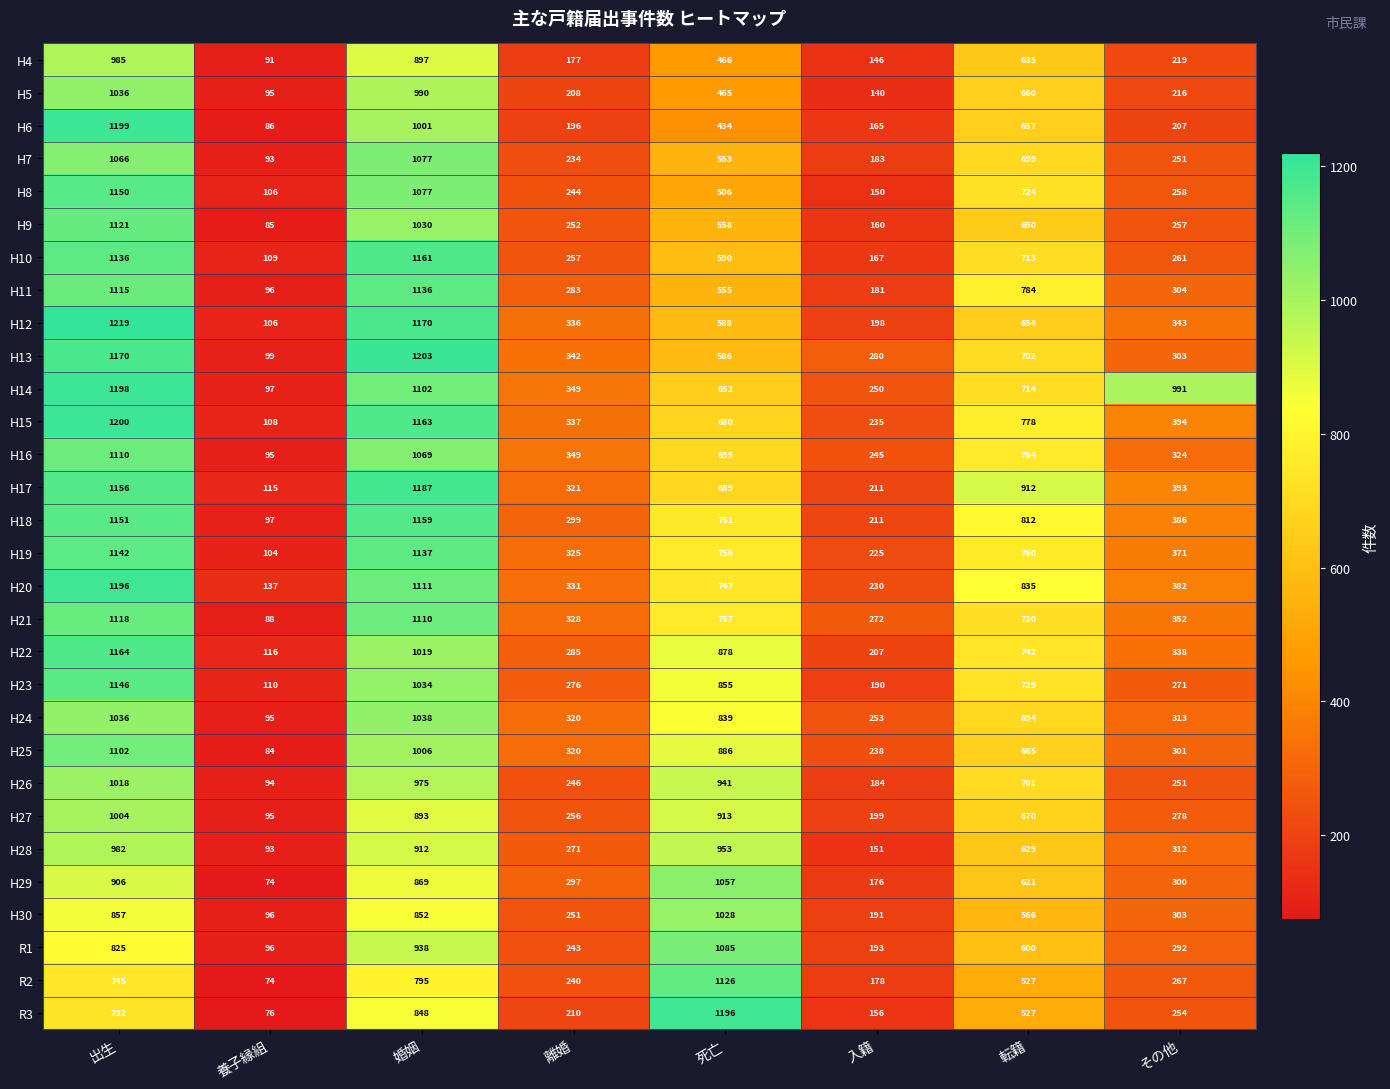

Which label corresponds to the smallest value in the chart?

養子縁組